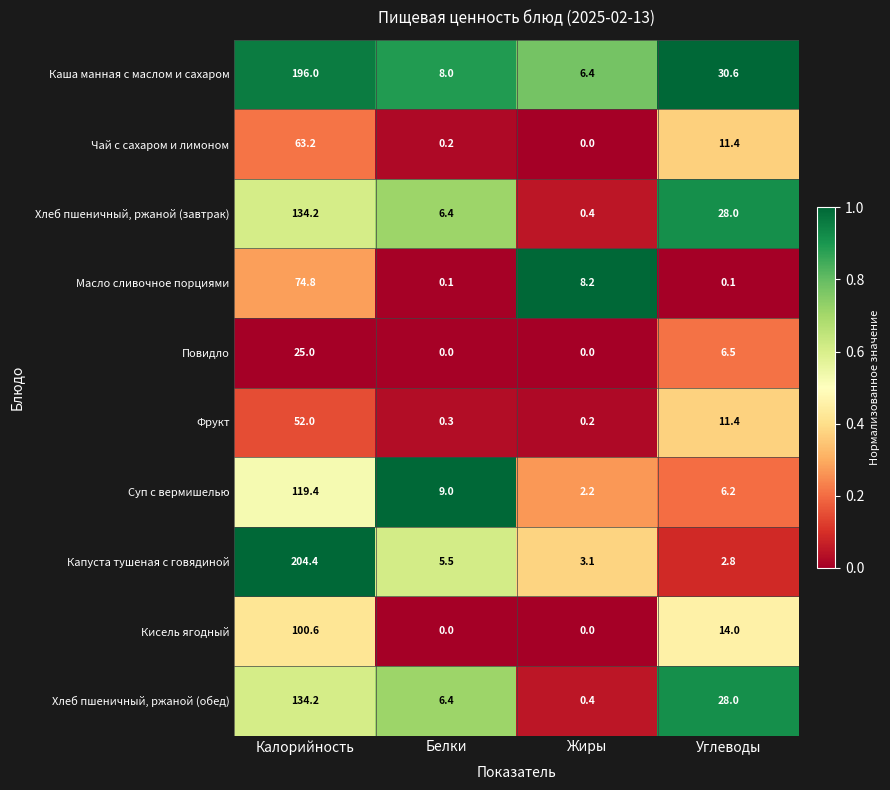

What is the difference between the second highest and minimum values in the Повидло series?

6.5